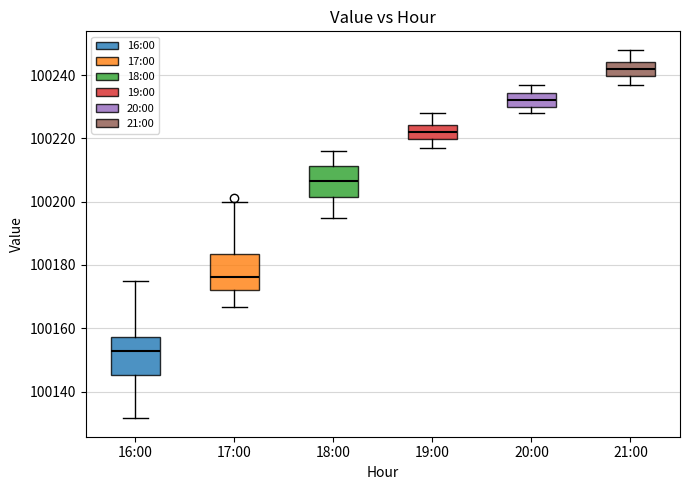

Where does the lower whisker of the box for 18:00 end on the y-axis? The values are not printed on the chart, so give them approximately, as read against the axis.

100196